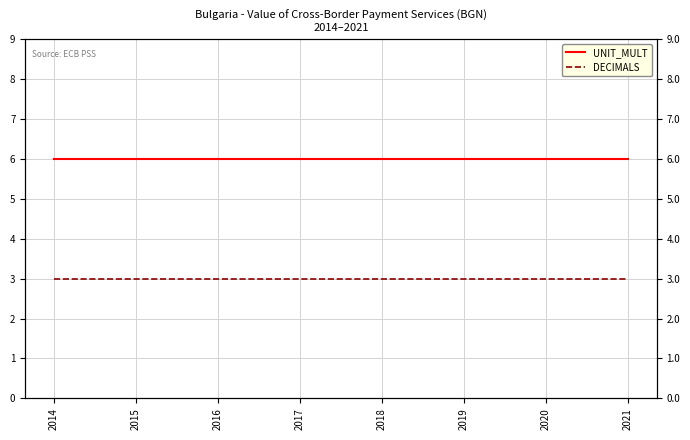

True or false: DECIMALS and UNIT_MULT intersect in this chart.

False